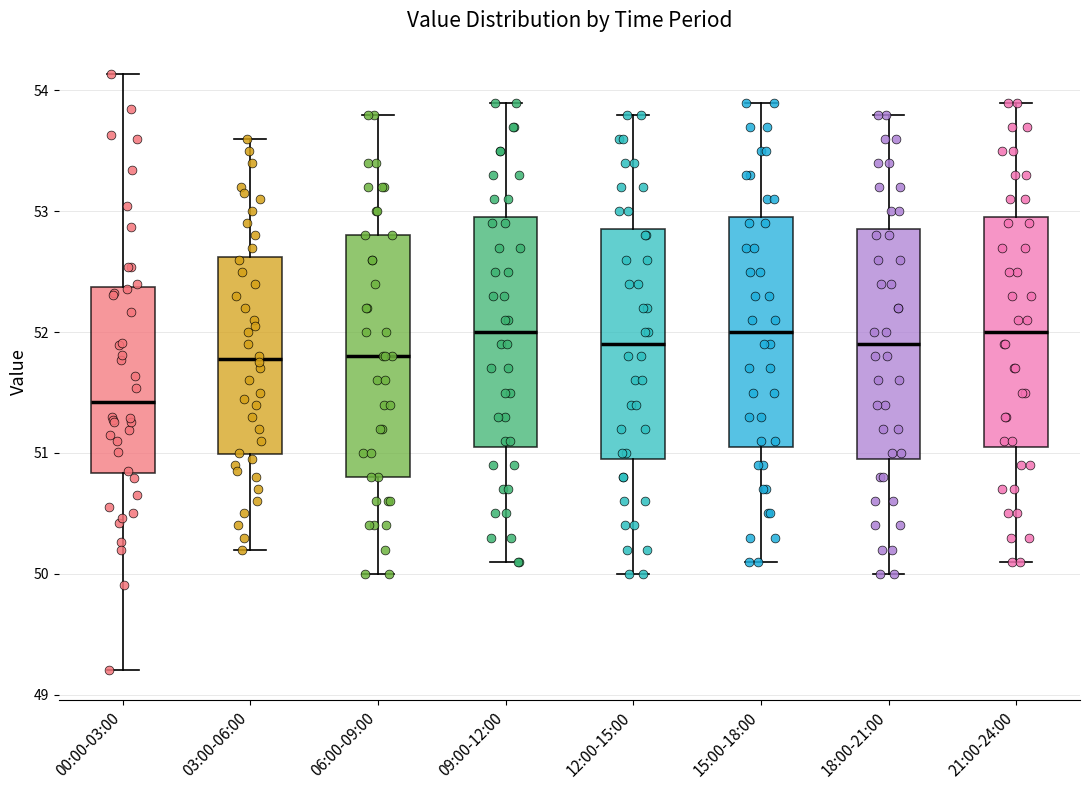

Reading left to right, transcribe this box plot: for each box, give where its median line is, the range the box spans, and where its two whiskers end, as read against the y-axis. The values are not printed on the chart, so give them approximately, as read against the axis.

00:00-03:00: median 51.4, box 50.8 to 52.4, whiskers 49.2 to 54.1
03:00-06:00: median 51.8, box 51.0 to 52.6, whiskers 50.2 to 53.6
06:00-09:00: median 51.8, box 50.8 to 52.8, whiskers 50.0 to 53.8
09:00-12:00: median 52.0, box 51.1 to 53.0, whiskers 50.1 to 53.9
12:00-15:00: median 51.9, box 51.0 to 52.9, whiskers 50.0 to 53.8
15:00-18:00: median 52.0, box 51.1 to 53.0, whiskers 50.1 to 53.9
18:00-21:00: median 51.9, box 51.0 to 52.9, whiskers 50.0 to 53.8
21:00-24:00: median 52.0, box 51.1 to 53.0, whiskers 50.1 to 53.9